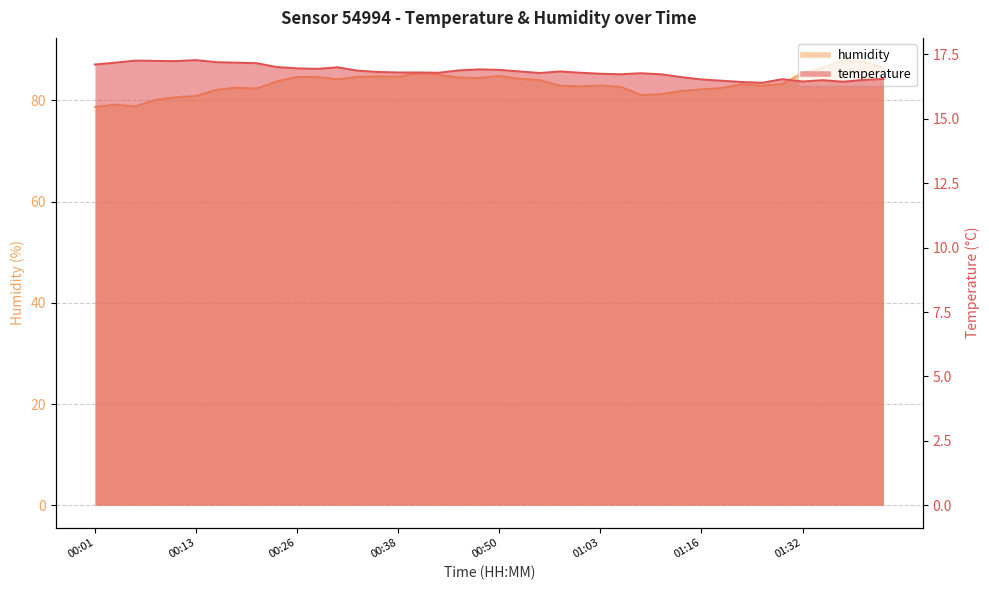

Between 00:36 and 01:01, which series saw the biggest shift?

humidity